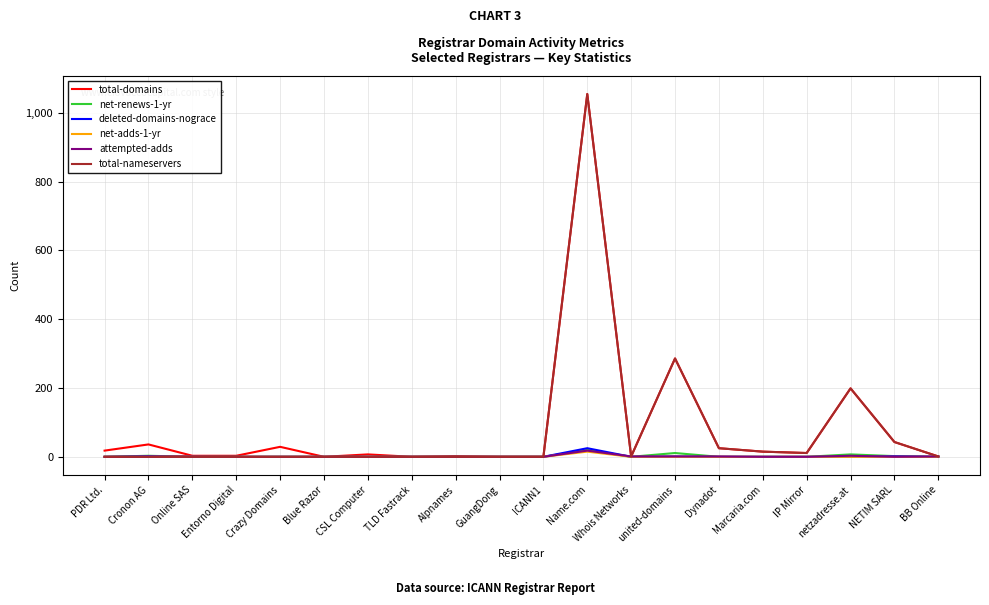

Which label corresponds to the largest value in the chart?

Name.com